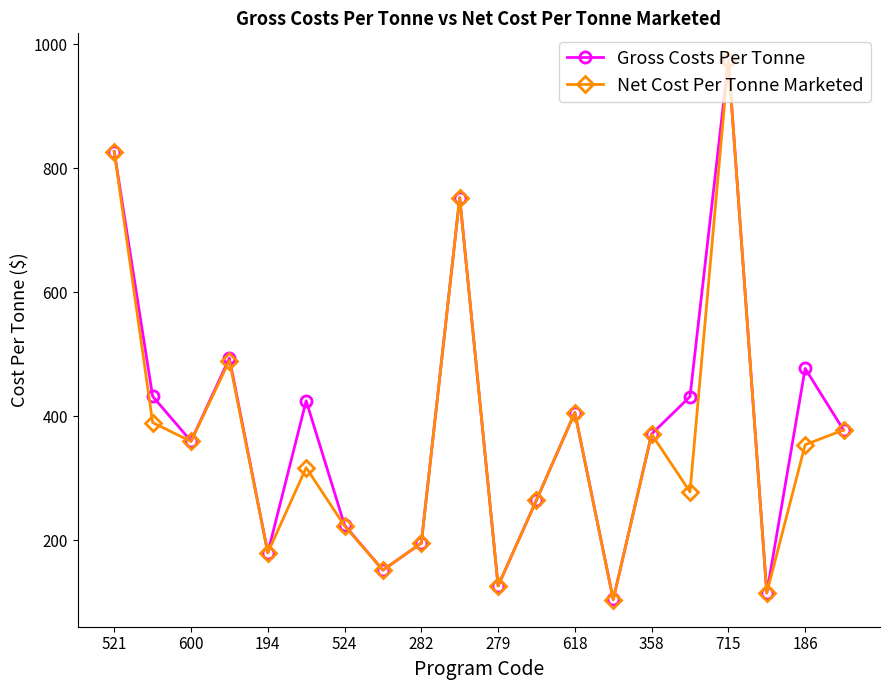

What is the value of the Gross Costs Per Tonne point at the 14th from the left?

104.7